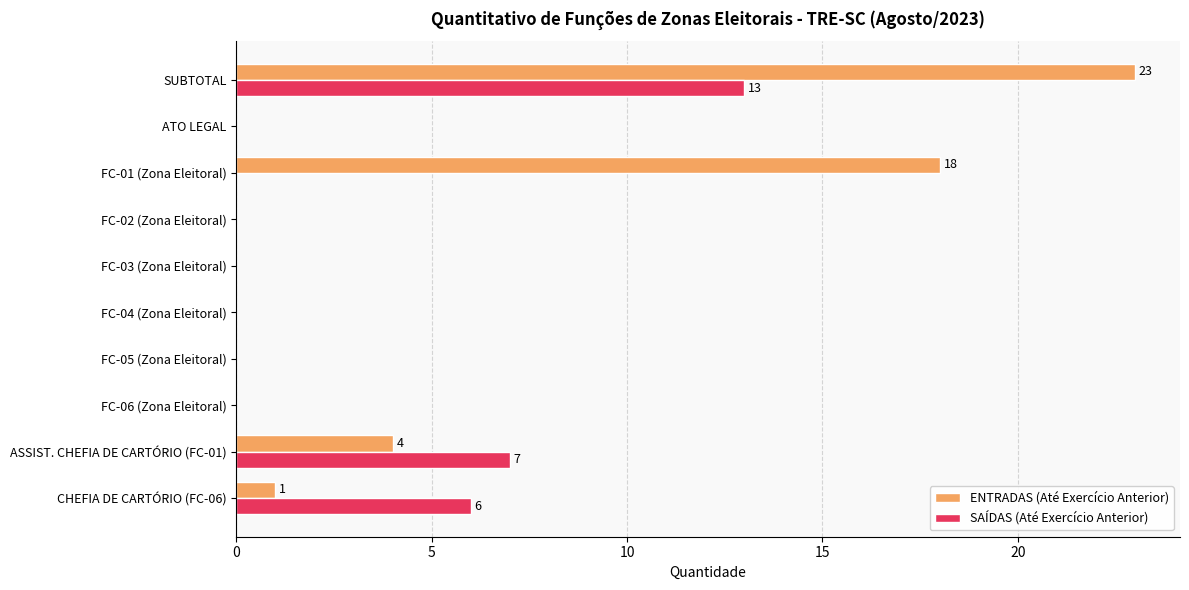

What is the sum of all ENTRADAS (Até Exercício Anterior) values?

46